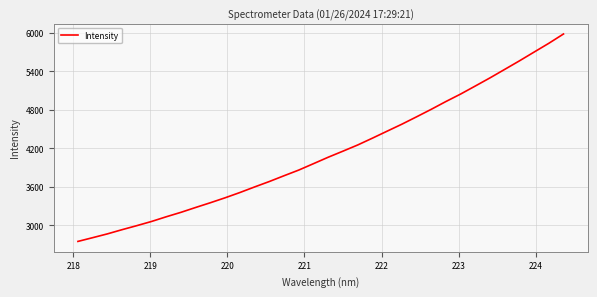

What is the difference between the maximum and minimum values?

3236.4